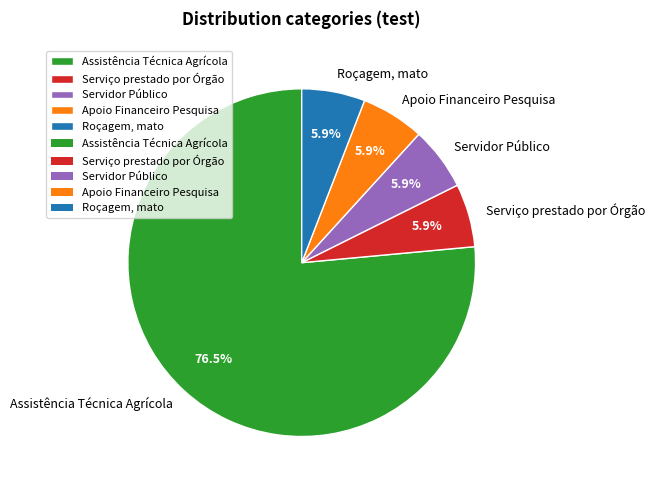

Is it true that Serviço prestado por Órgão is 6% of the pie?

True